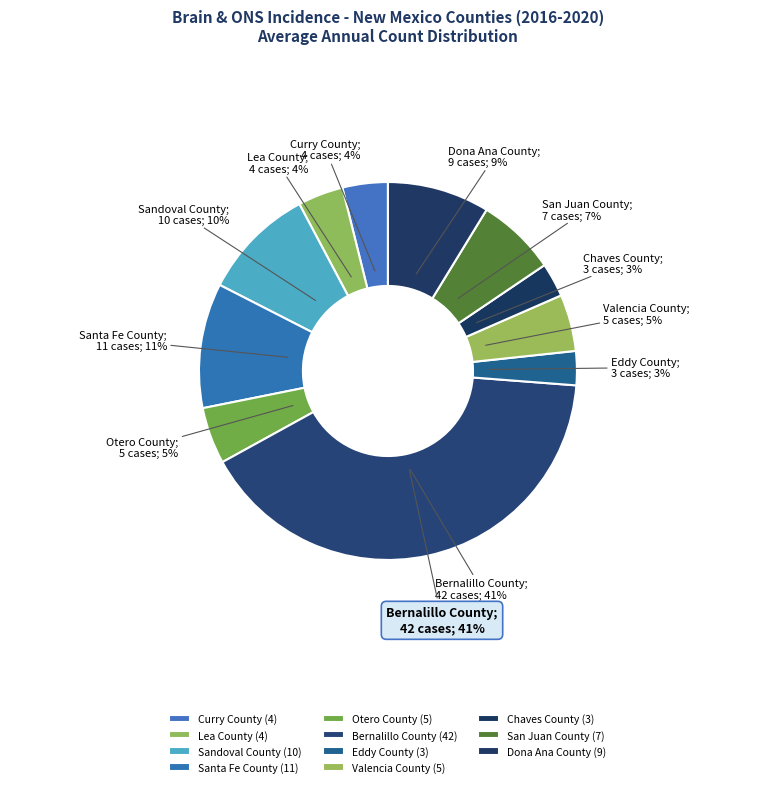

Which category has the biggest portion of the pie?

Bernalillo County